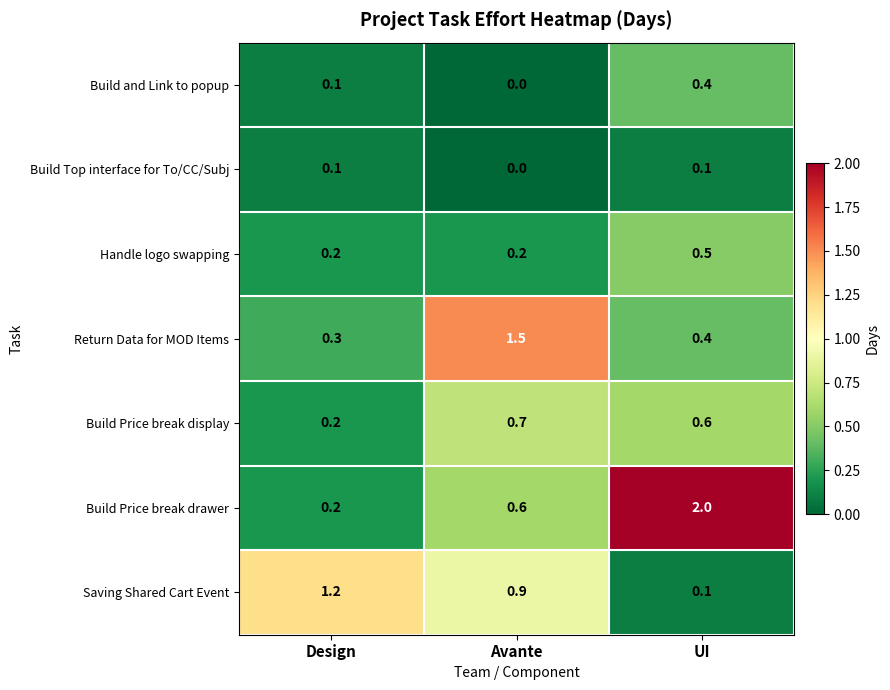

At how many categories does at least one series exceed 0?

3